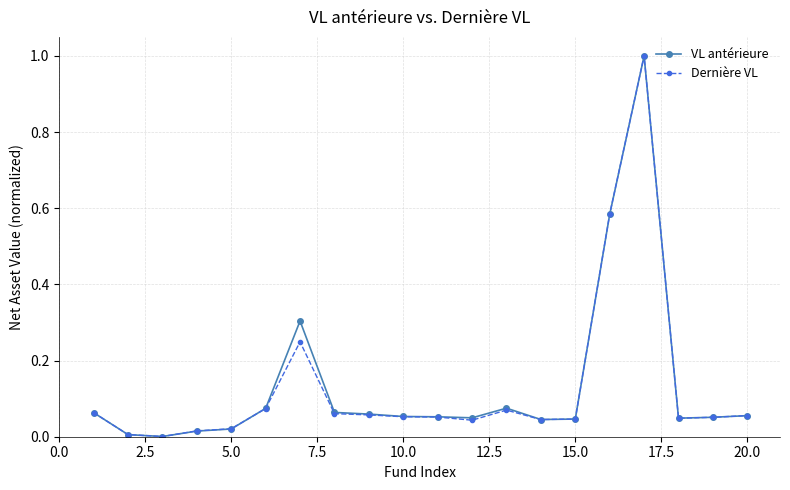

What is the highest value of the VL antérieure series?

1.0